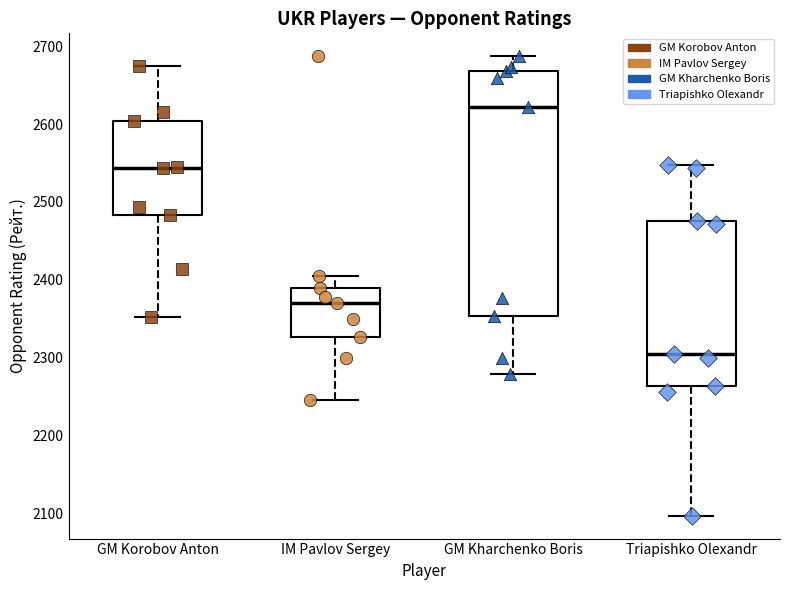

Reading left to right, read every box against the y-axis: the position of its median line, the range the box covers, and the ends of its whiskers. The values are not printed on the chart, so give them approximately, as read against the axis.

GM Korobov Anton: median 2540, box 2480 to 2600, whiskers 2350 to 2680
IM Pavlov Sergey: median 2370, box 2330 to 2390, whiskers 2250 to 2410
GM Kharchenko Boris: median 2620, box 2350 to 2670, whiskers 2280 to 2690
Triapishko Olexandr: median 2300, box 2260 to 2480, whiskers 2100 to 2550